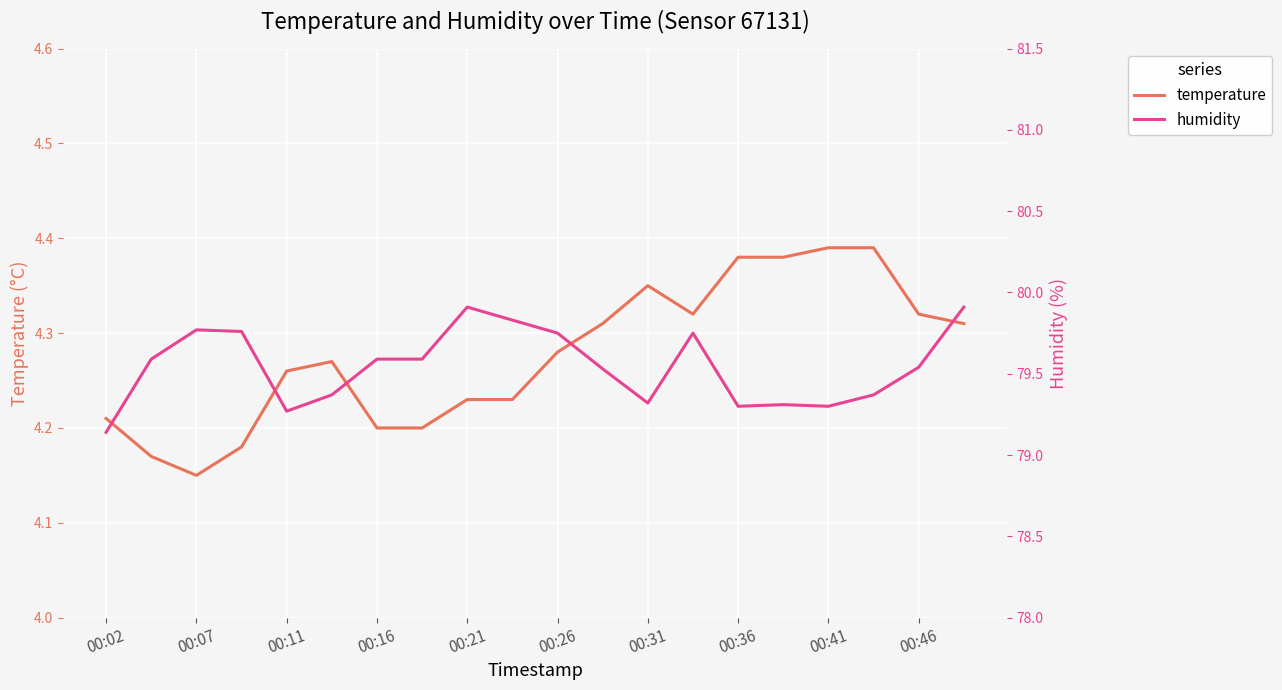

At how many categories does at least one series exceed 19?

20